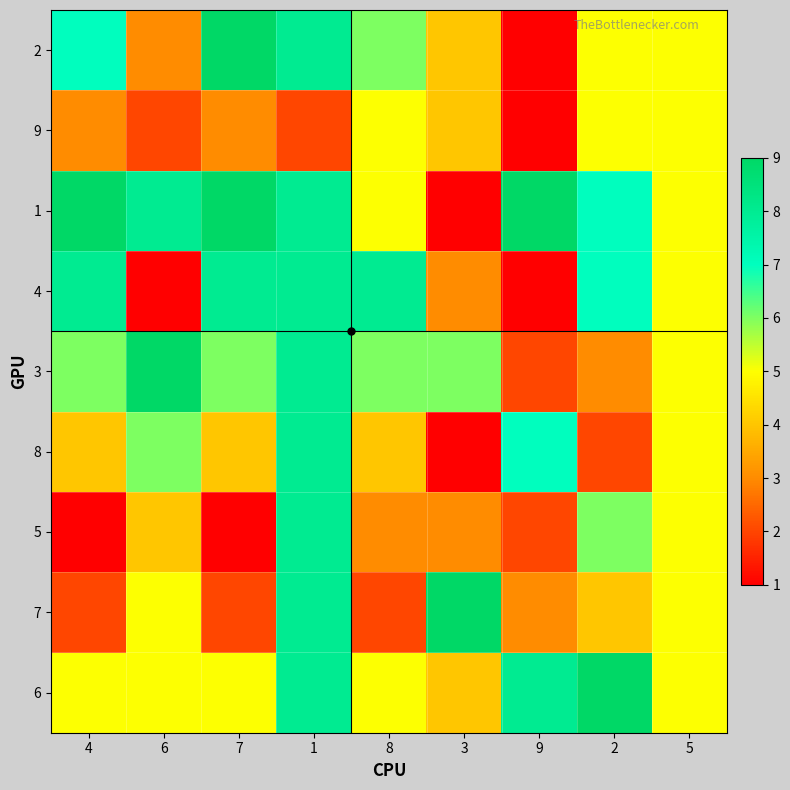

Reading left to right, what are all the values shown in this chart?

2: 4=7	6=3	7=9	1=8	8=6	3=4	9=1	2=5	5=5
9: 4=3	6=2	7=3	1=2	8=5	3=4	9=1	2=5	5=5
1: 4=9	6=8	7=9	1=8	8=5	3=1	9=9	2=7	5=5
4: 4=8	6=1	7=8	1=8	8=8	3=3	9=1	2=7	5=5
3: 4=6	6=9	7=6	1=8	8=6	3=6	9=2	2=3	5=5
8: 4=4	6=6	7=4	1=8	8=4	3=1	9=7	2=2	5=5
5: 4=1	6=4	7=1	1=8	8=3	3=3	9=2	2=6	5=5
7: 4=2	6=5	7=2	1=8	8=2	3=9	9=3	2=4	5=5
6: 4=5	6=5	7=5	1=8	8=5	3=4	9=8	2=9	5=5